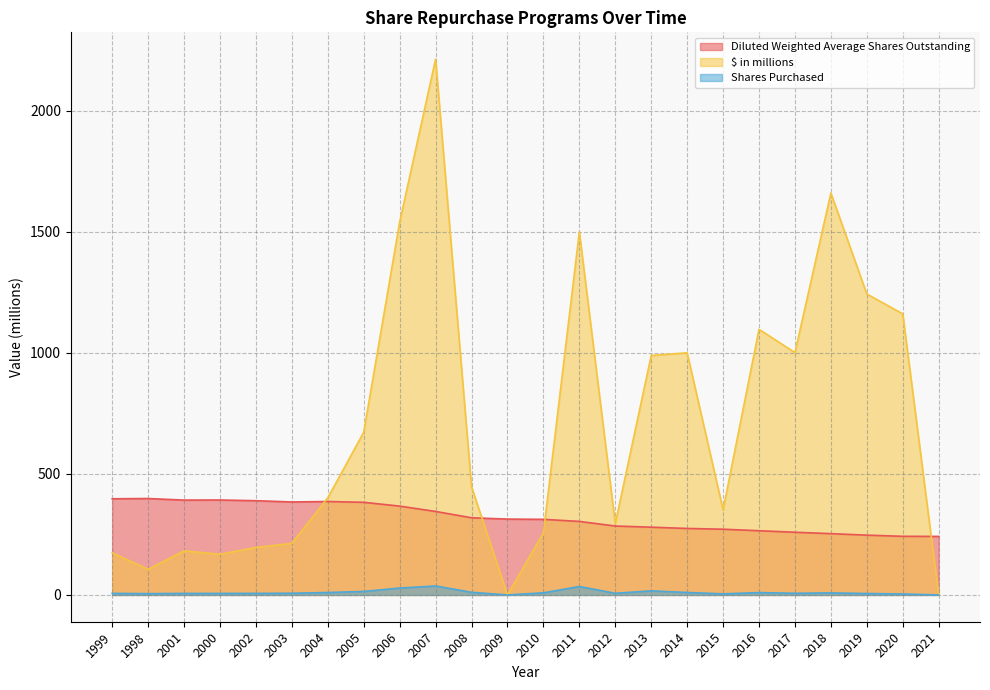

What is the difference between the Diluted Weighted Average Shares Outstanding values at 2014 and 2013?

5.2